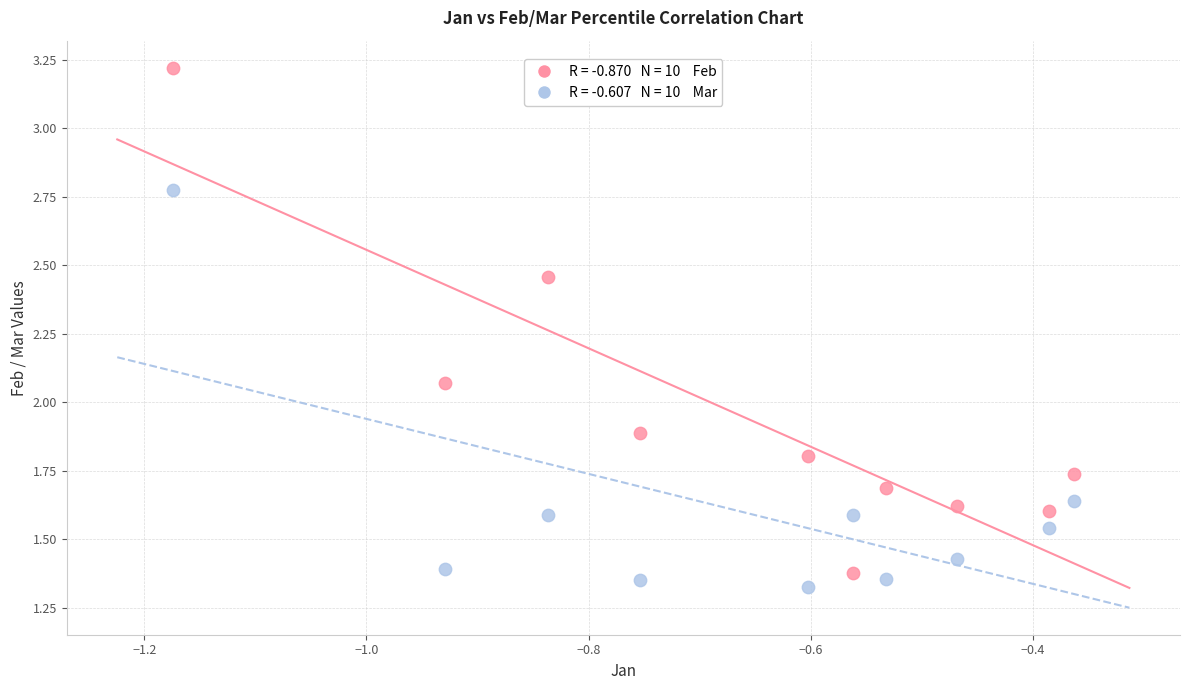

Across all data points, what is the range of Y values (max minus min)?

1.9